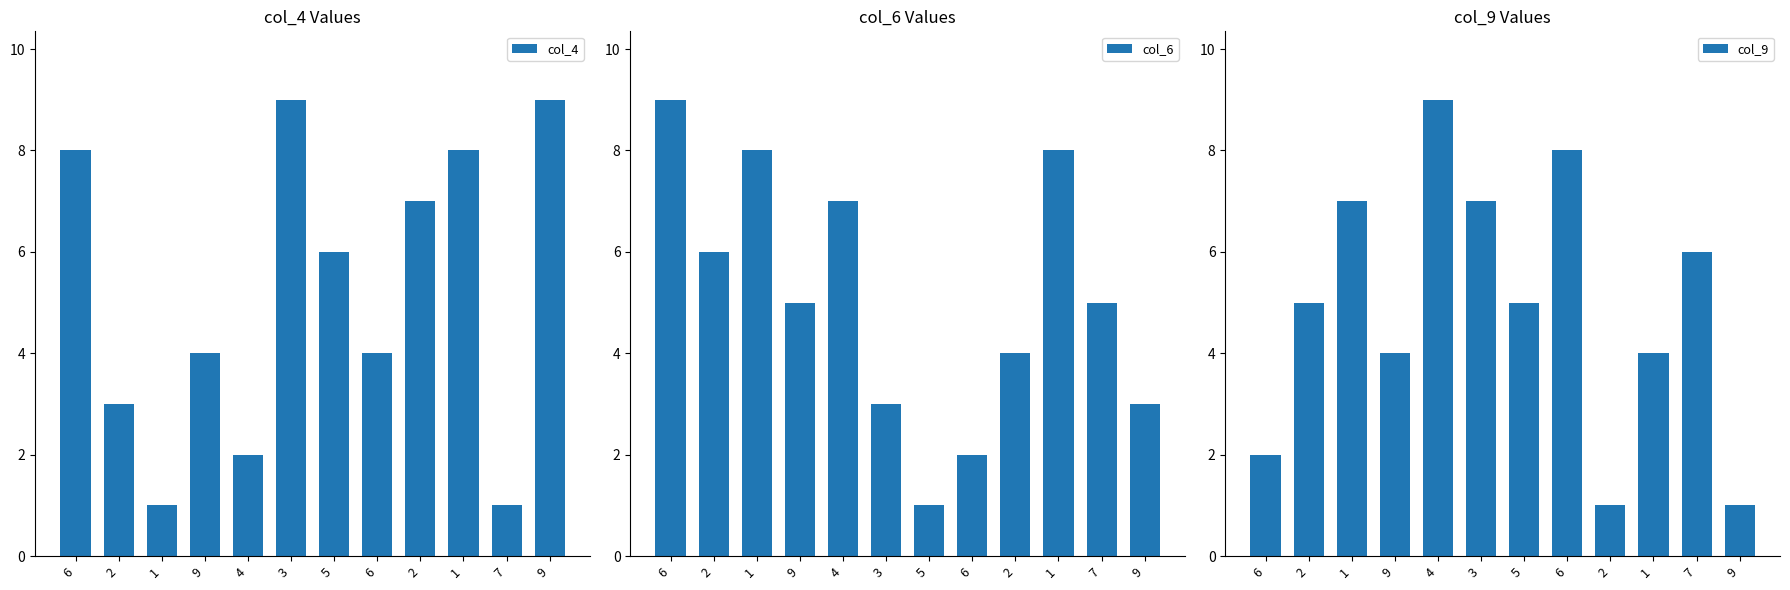

What is the sum of all col_4 values?

62